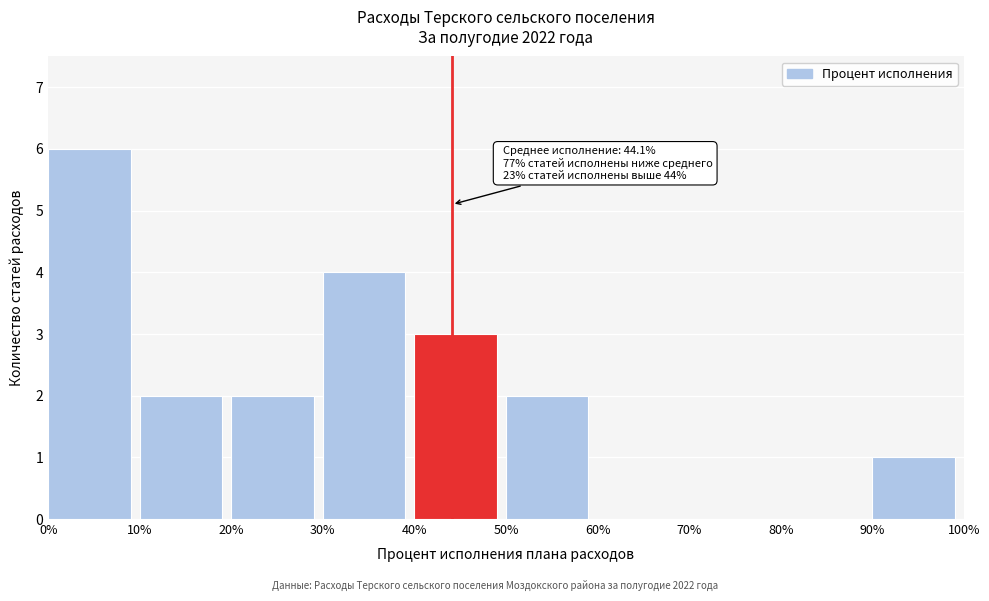

Which range on the x-axis has the tallest bar?

0% to 10%